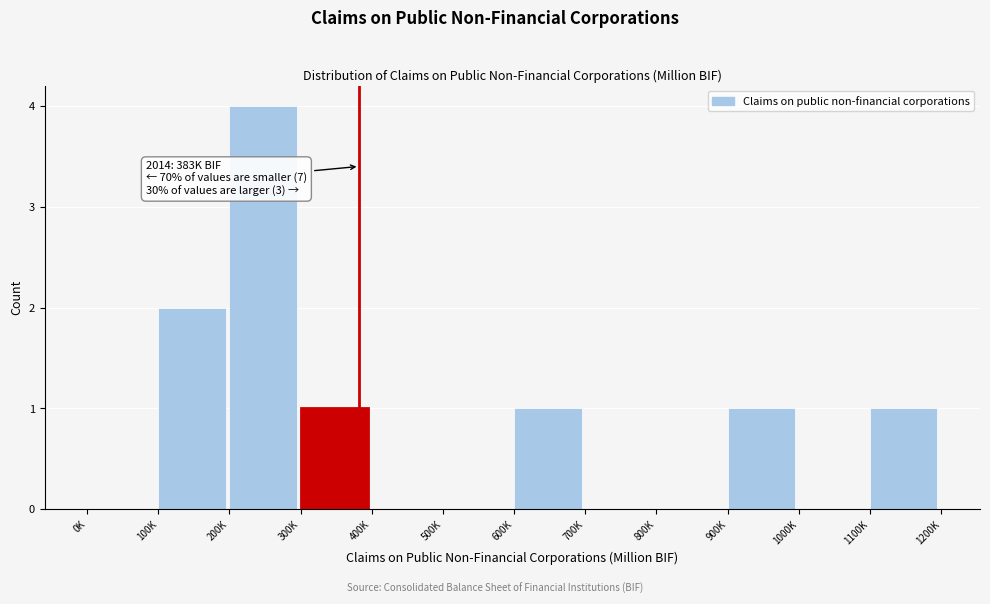

Reading right to left, transcribe all the data shown in this chart.

1100K=1	1000K=0	900K=1	800K=0	700K=0	600K=1	500K=0	400K=0	300K=1	200K=4	100K=2	0K=0